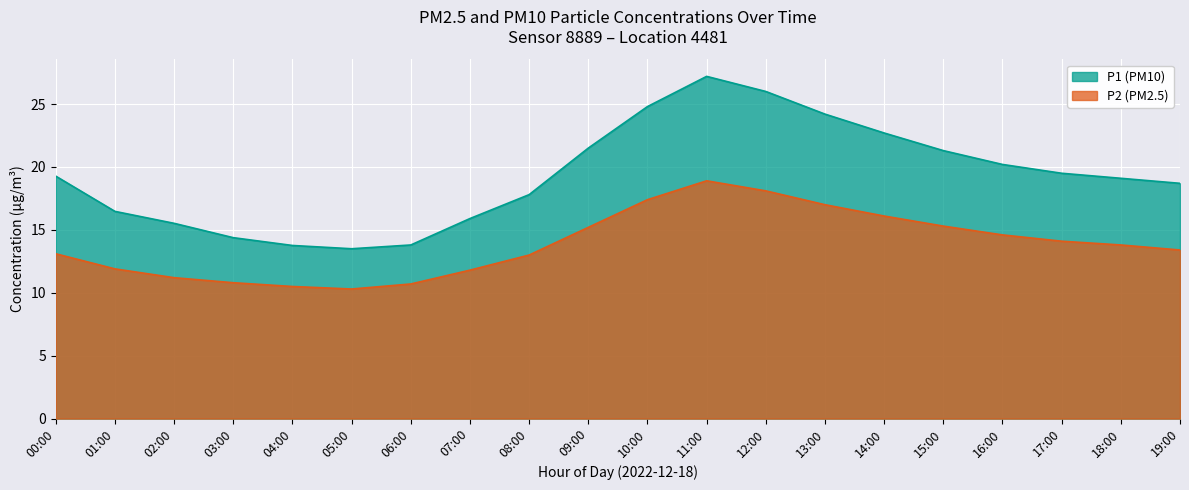

How many interior local valleys does the P1 series have?

1